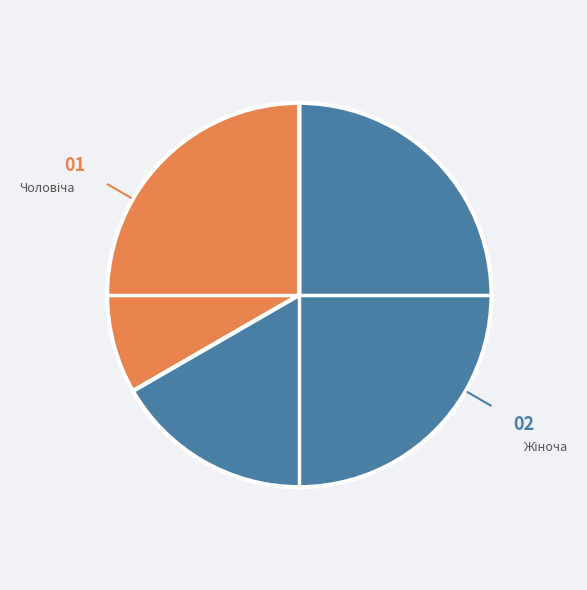

Does any single category account for the majority?

Yes